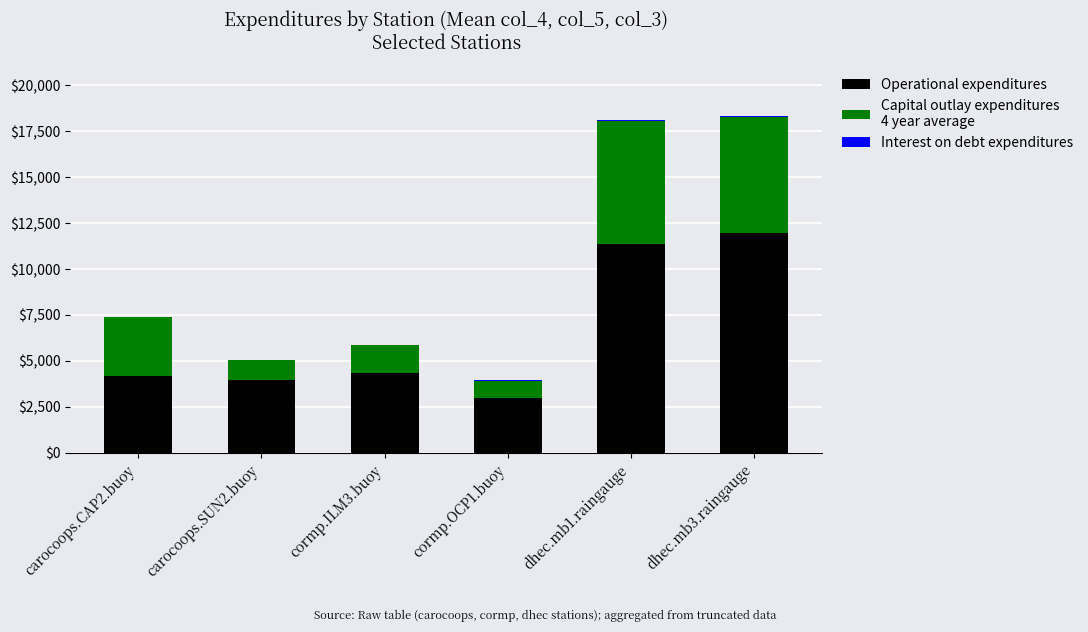

Between carocoops.SUN2.buoy and cormp.OCP1.buoy, which is larger?

carocoops.SUN2.buoy